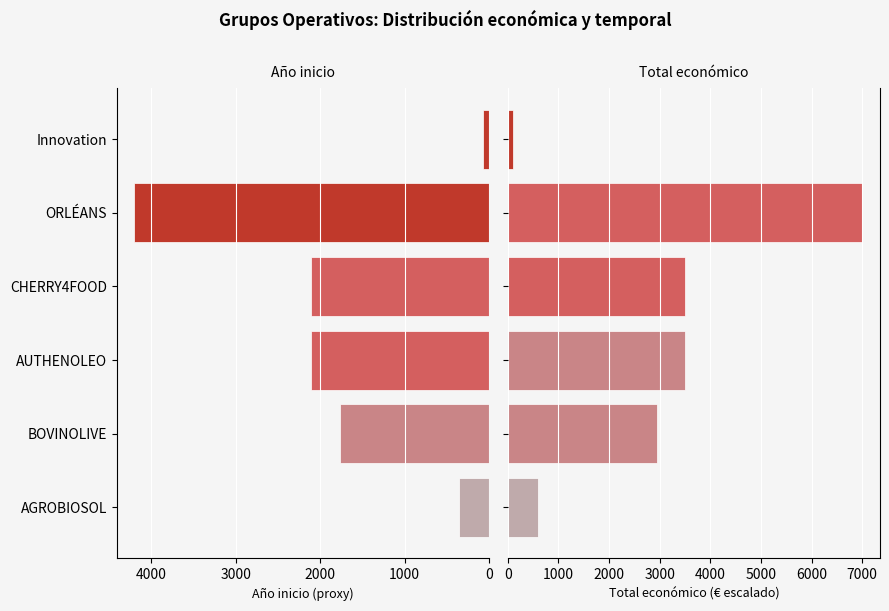

Which series has the largest total across all categories?

Total económico